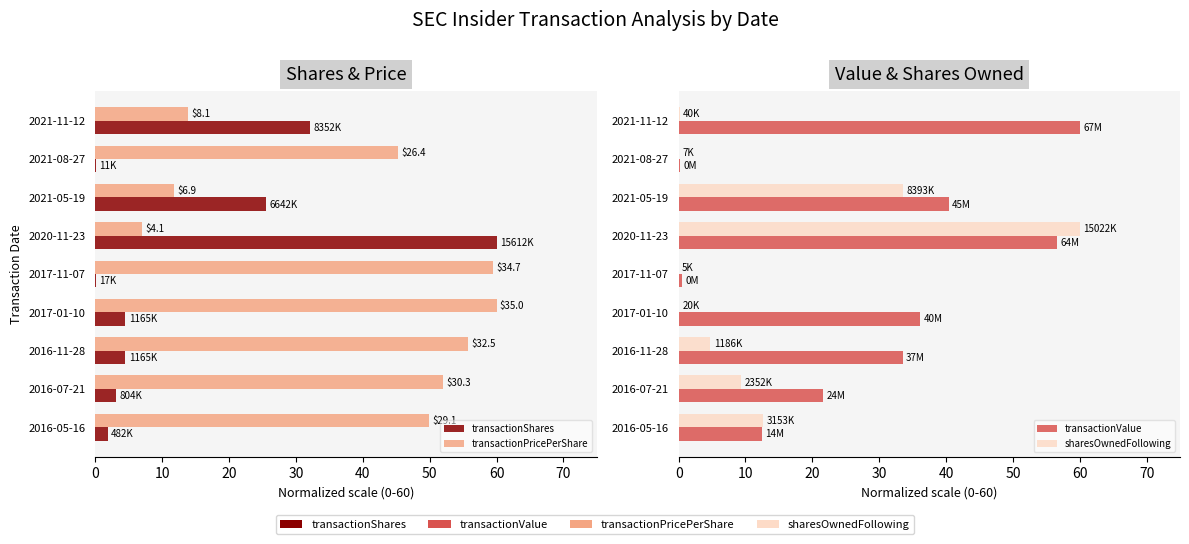

How many groups of bars are there?

9